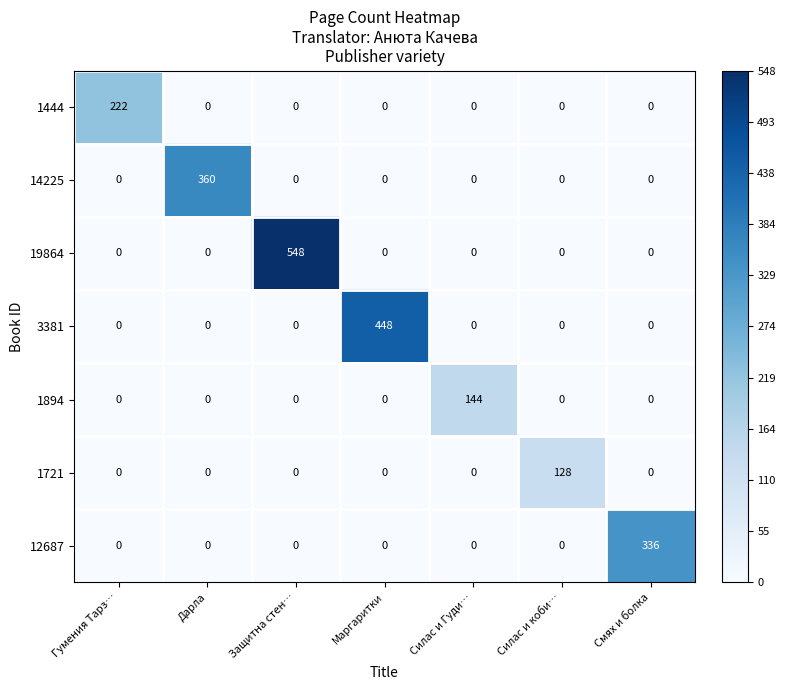

What is the sum of the 1721 values at Силас и коби… and Гумения Тарз…?

128